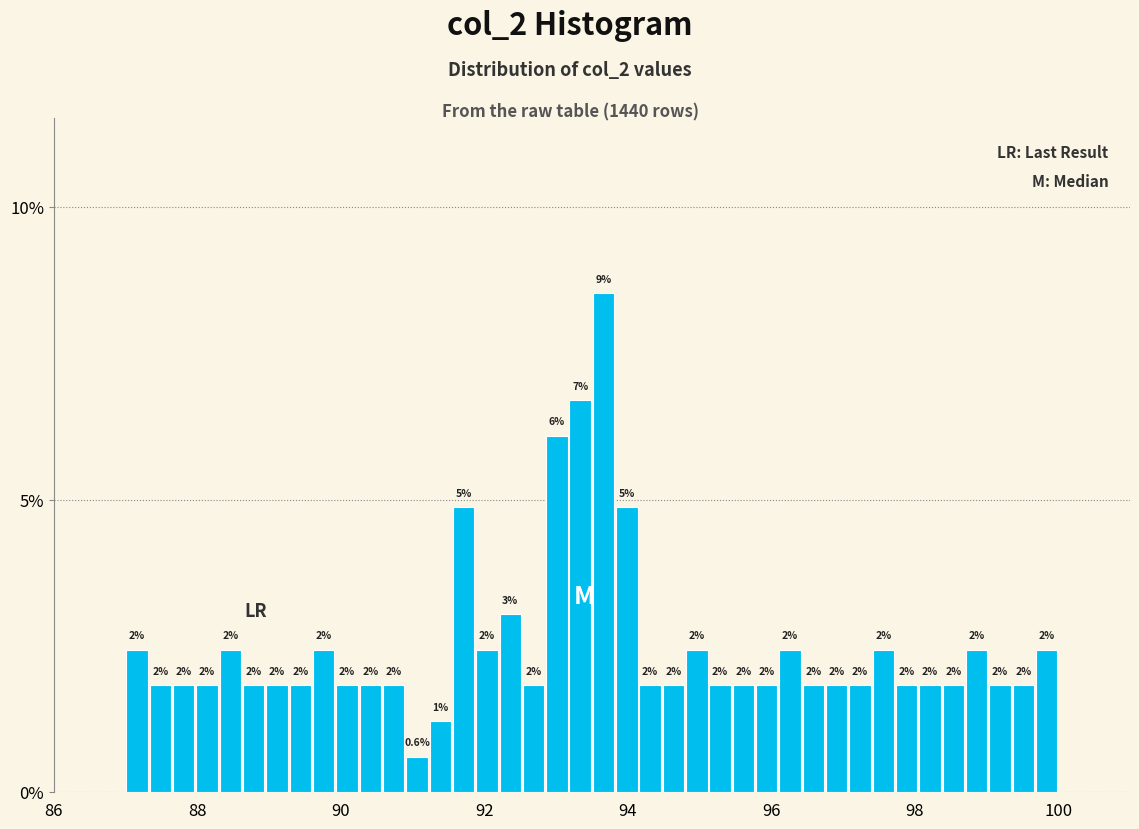

Read against the x-axis, roughly where is the centre of the tallest bar?

93.6